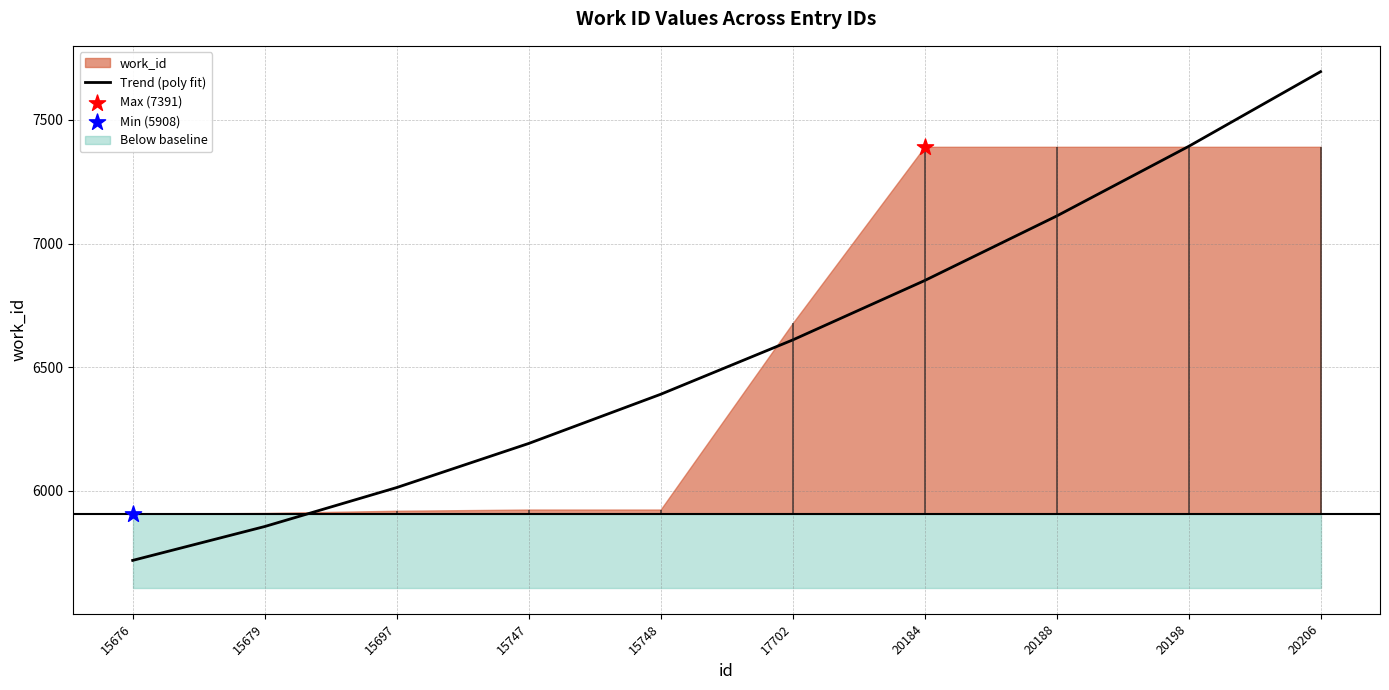

Between 15679 and 20206, which is larger?

20206